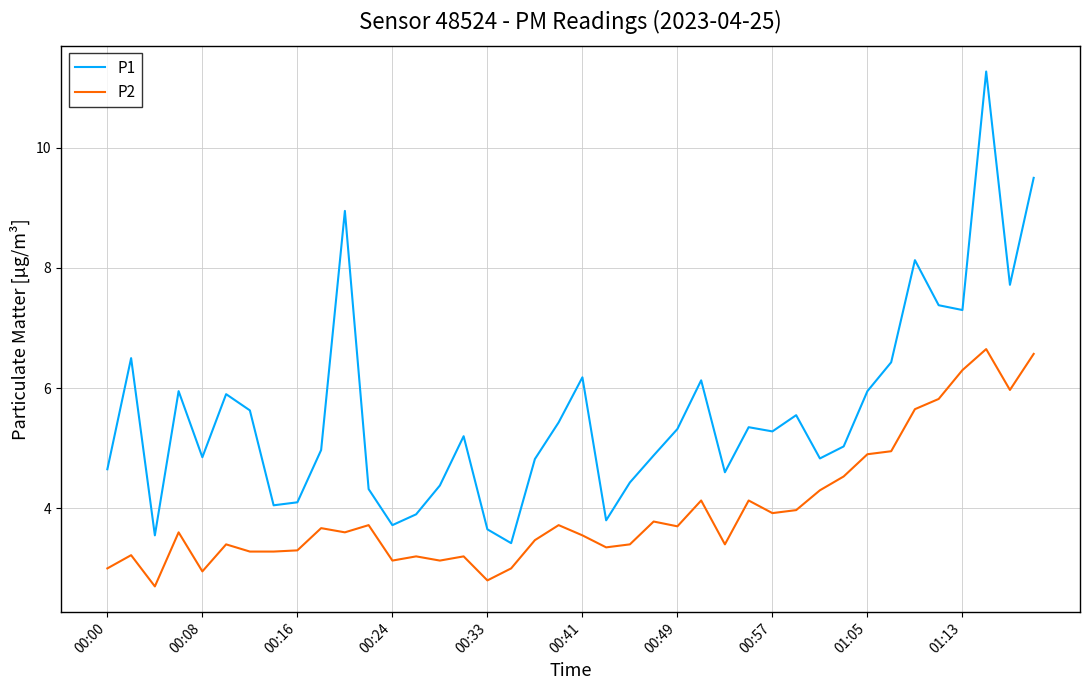

What is the average value of the P2 series?

4.0